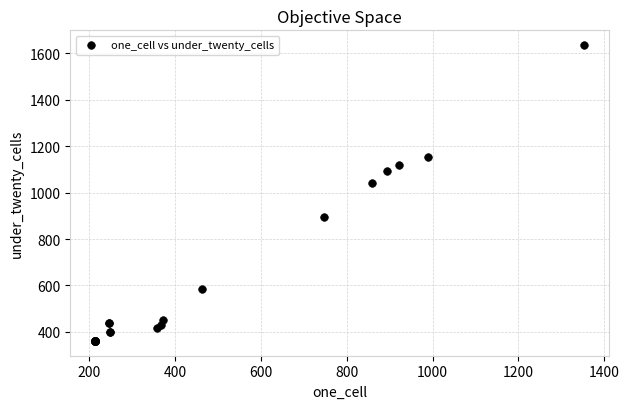

What Y value in the scatter plot is closest to 998?

1041